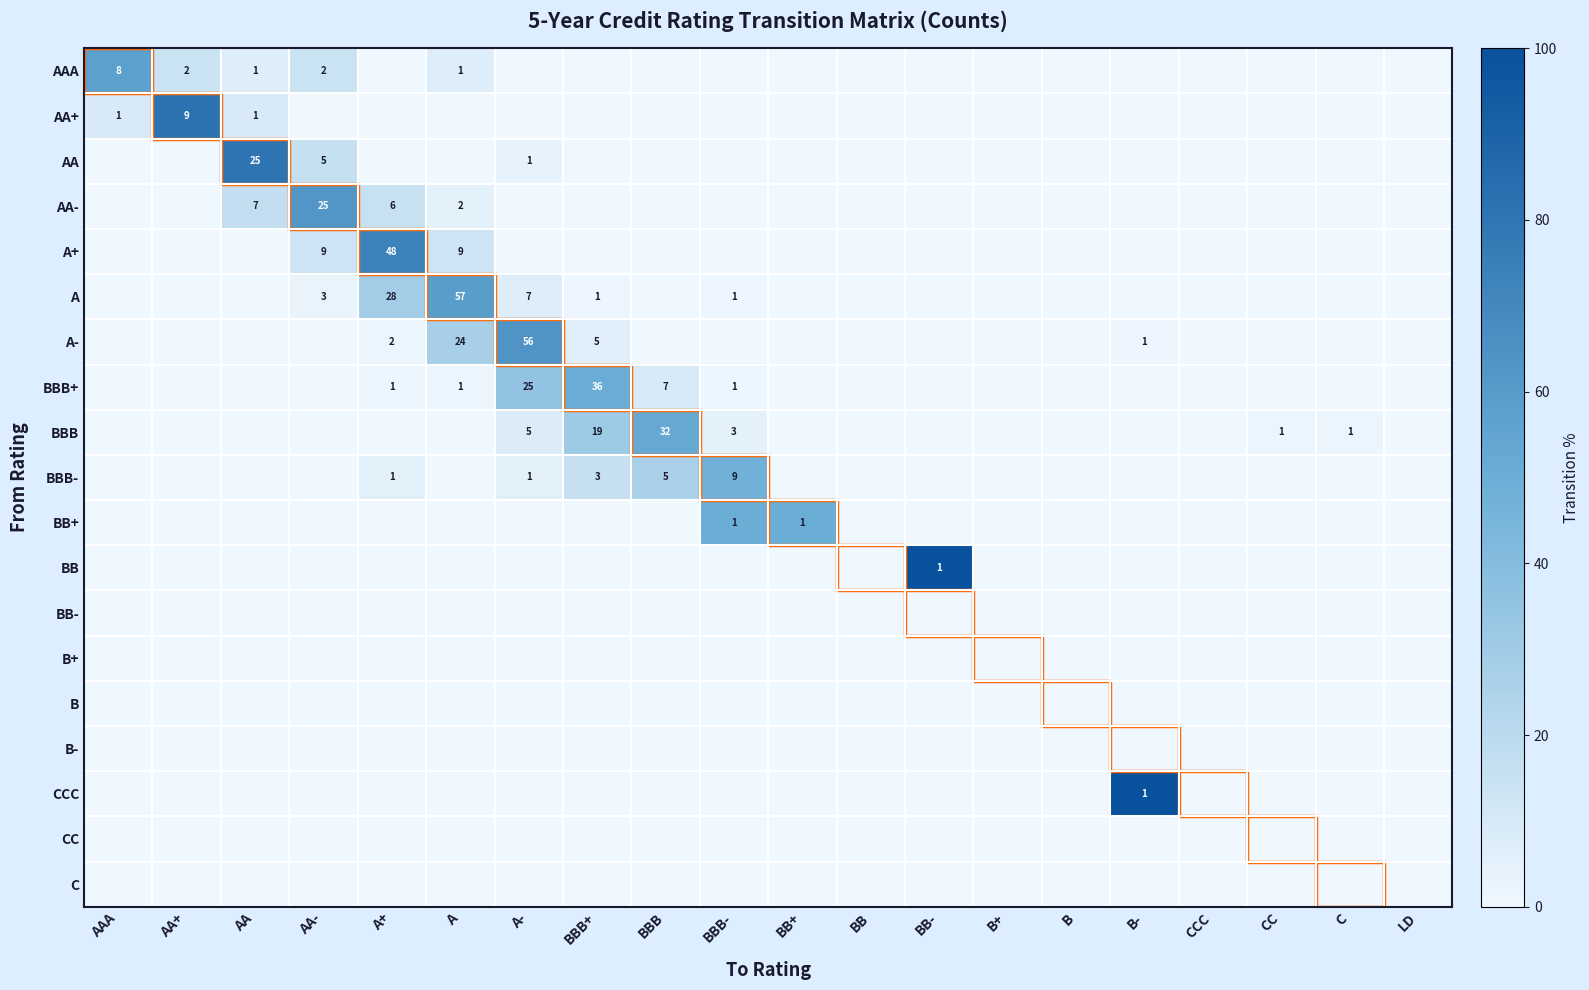

The value of A+ at AA- is 9. True or false?

True